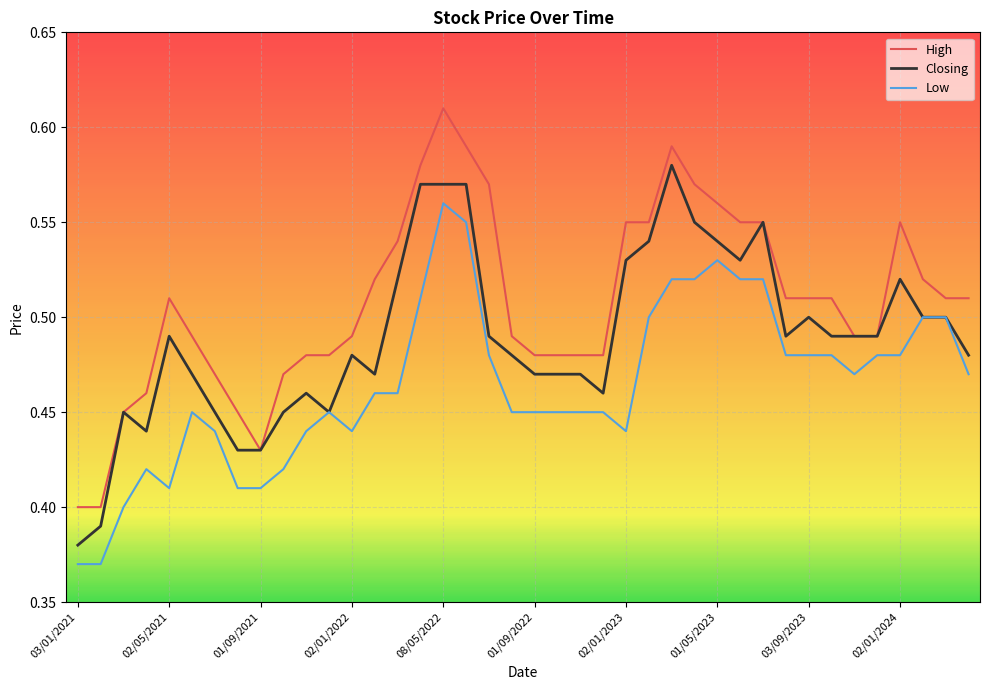

Rank the series by their maximum value, from lowest to highest.

Low, Closing, High